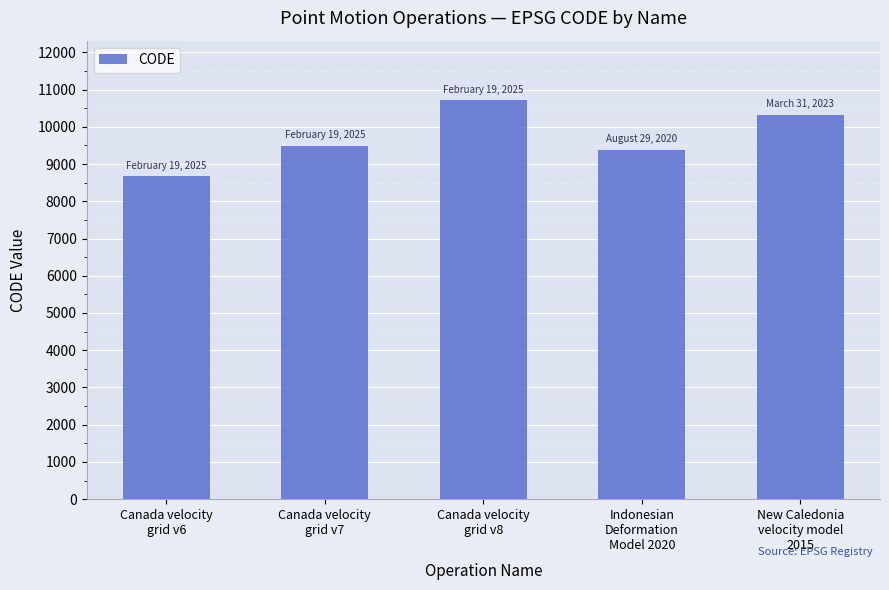

At which label is the value closest to 9691?

Canada velocity
grid v7